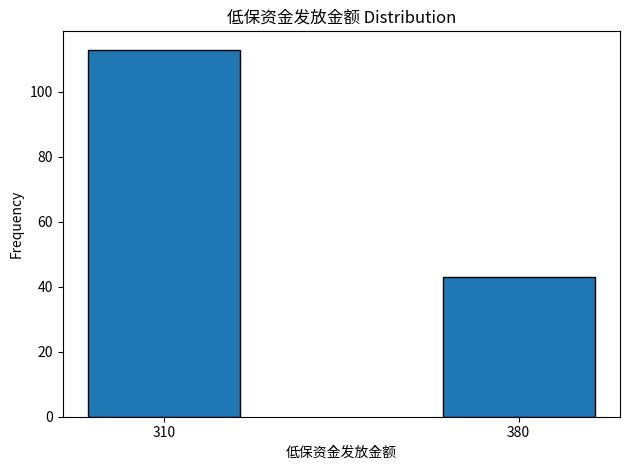

Reading left to right, transcribe all the data shown in this chart.

310=113	380=43